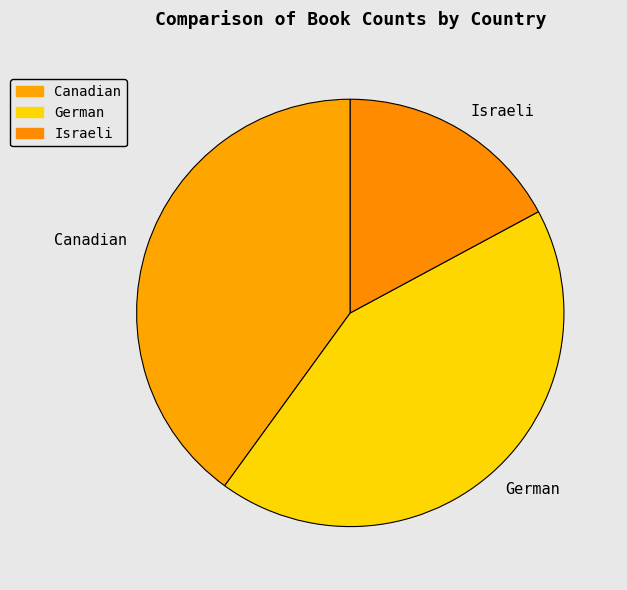

What is the ratio of the value at Canadian to the value at Israeli?

2.3